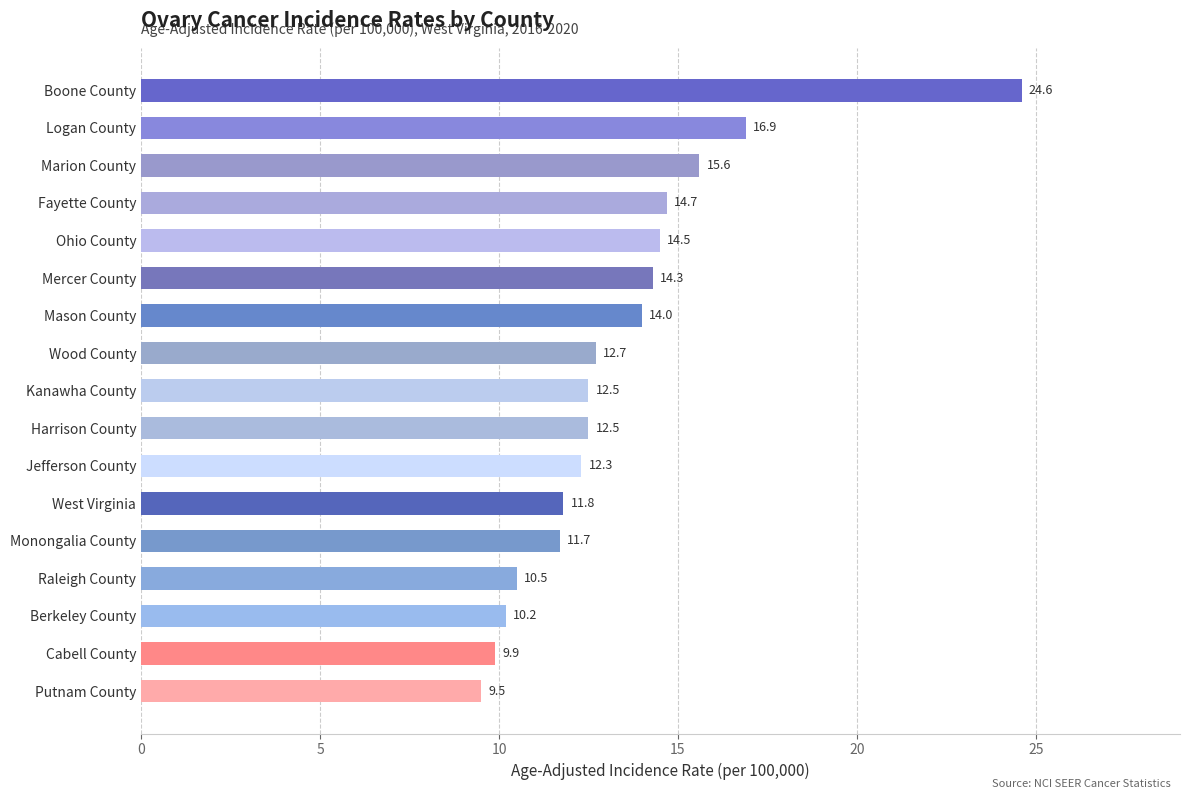

What is the average value?

13.4